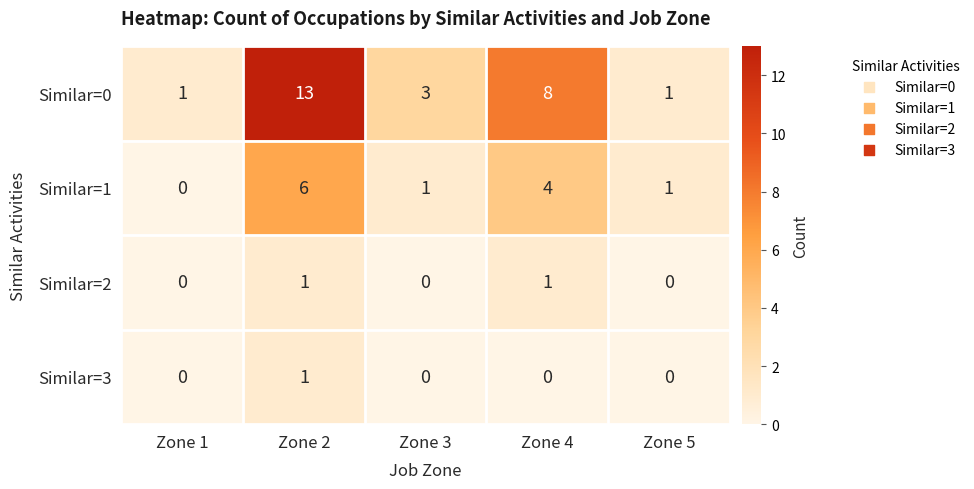

Which series has the widest spread of values?

Similar=0